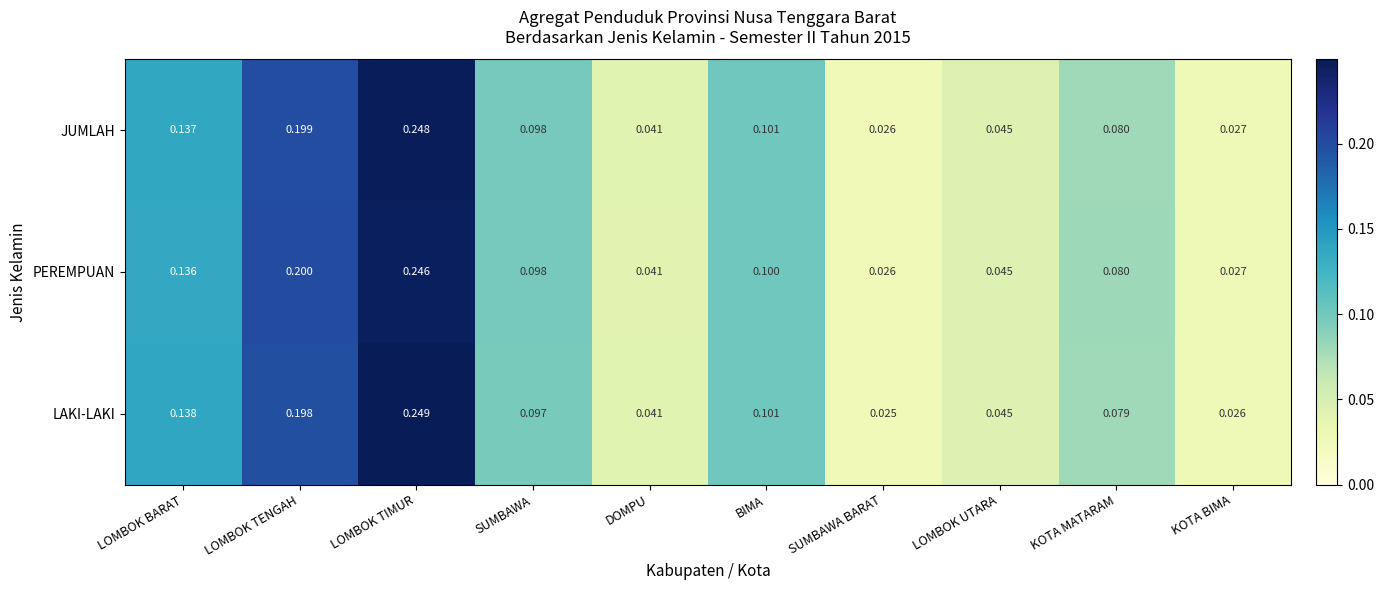

Which category has the lowest value in the JUMLAH series?

SUMBAWA BARAT